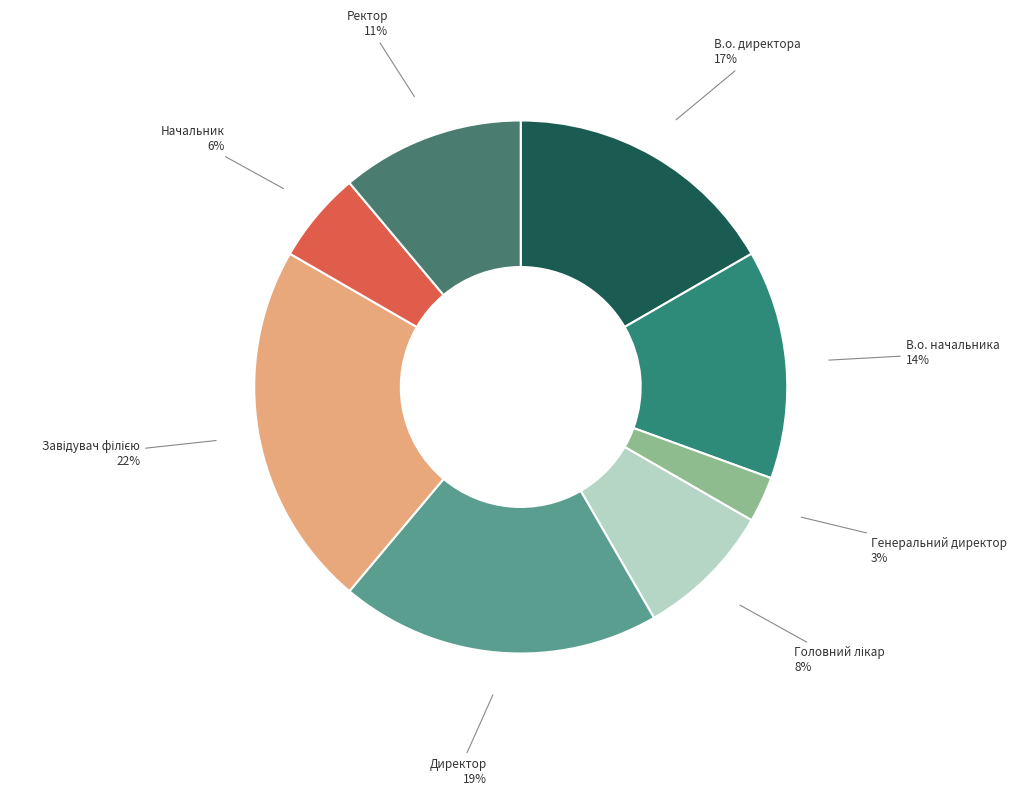

Does Ректор represent more than half of the total?

No